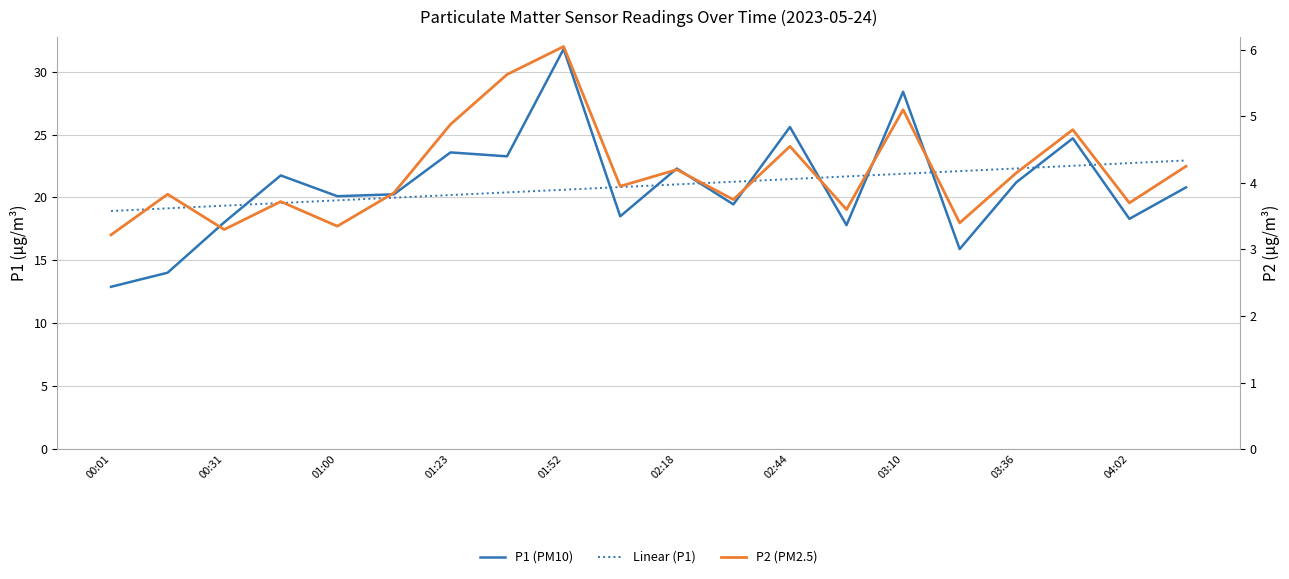

How many lines are shown in the chart?

3